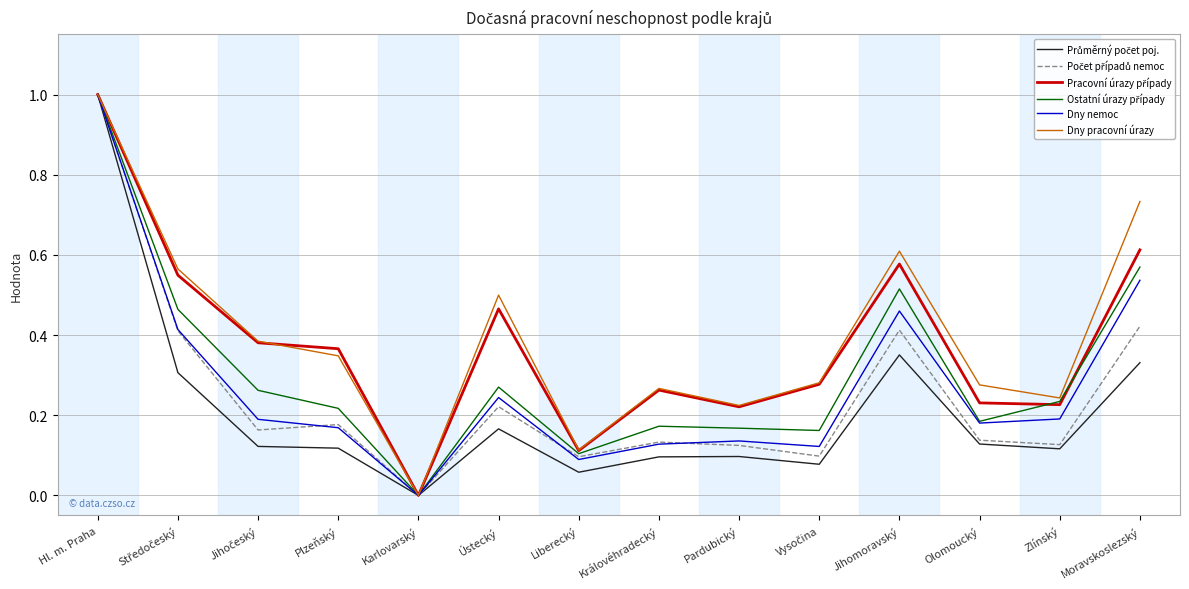

What position from the right is Moravskoslezský?

1